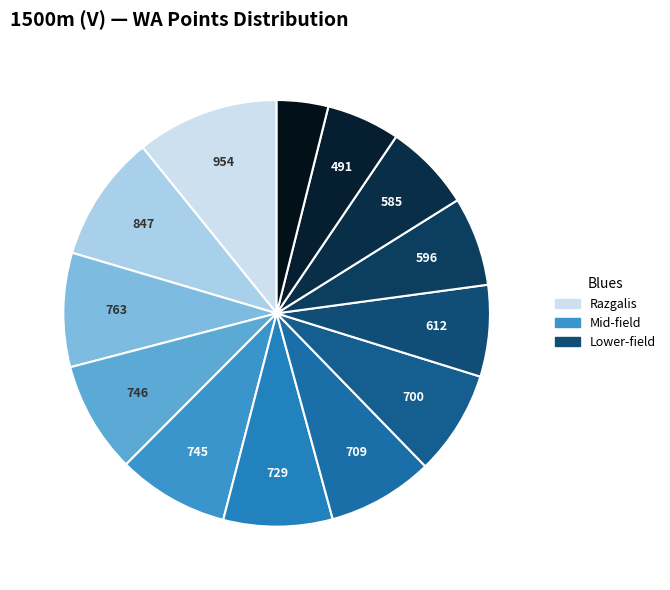

Rank the categories by value from lowest to highest.

Vjačeslavs Ivanovs, Kārlis Raimonds Eniņš, Ēvalds Kuļikovs, Artjoms Dombrovskis, Uldis Briedis, Pēteris Lazdiņš, Artūrs Niklāvs Medveds, Arnolds Japiņš, Kaspars Gulbis, Dāvids Helvijs Francs, Rolands Jierķis, Pauls Ārents, Jānis Razgalis